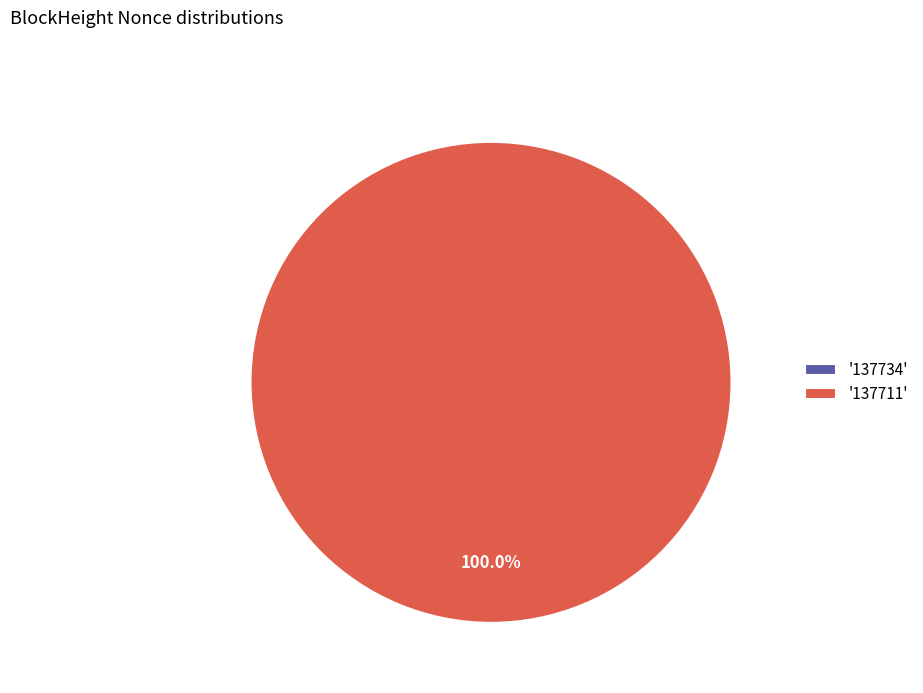

Do 137734 and 137711 together represent more than half of the pie?

Yes